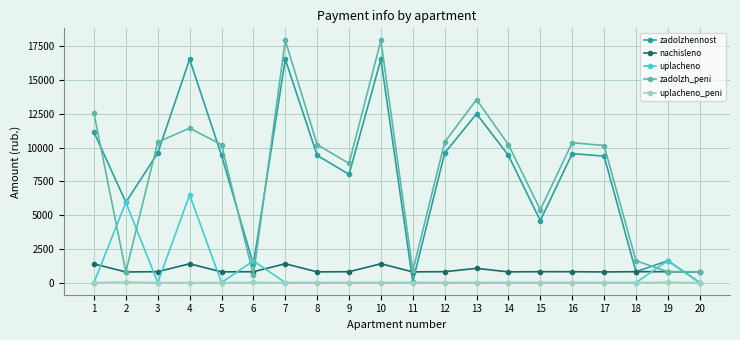

The zadolzhennost series shows 11589.3 at 9. True or false?

False